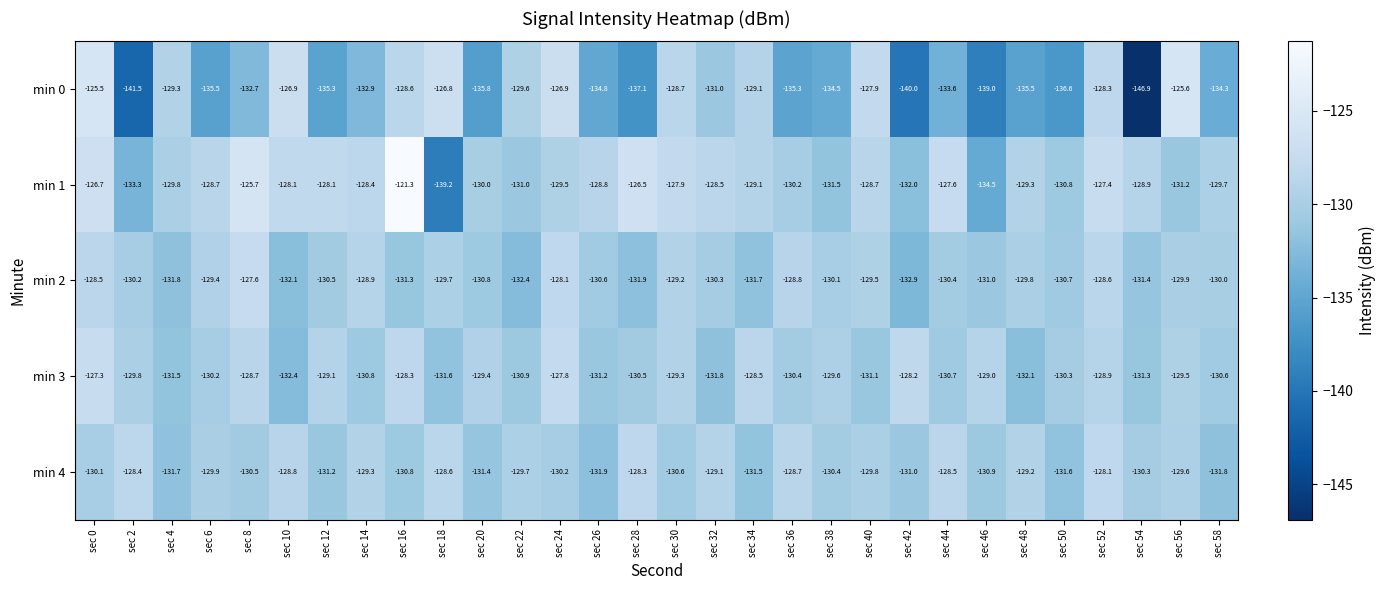

At which category is the sum across all series the highest?

sec 0